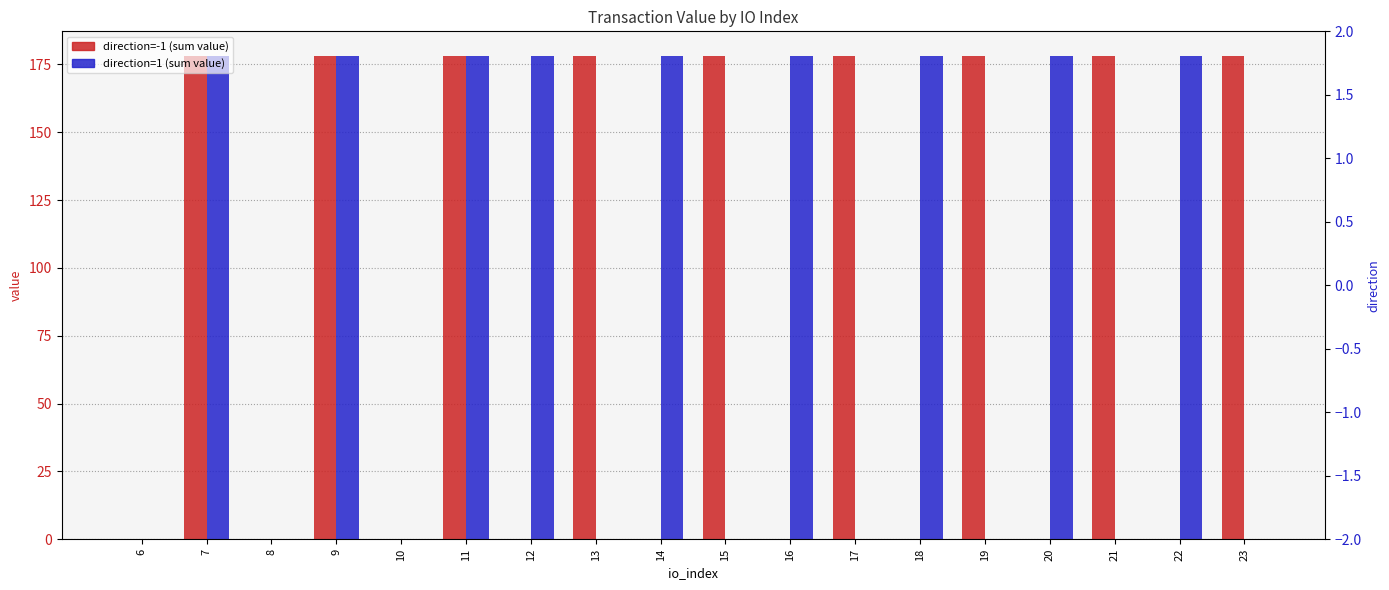

Are the bars horizontal?

No